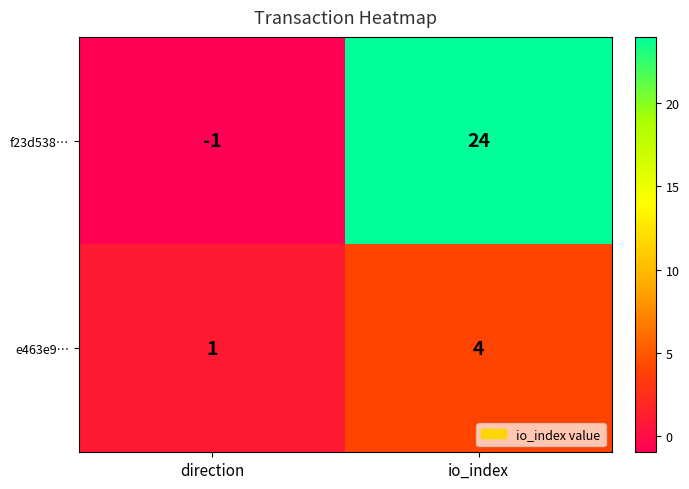

Reading right to left, transcribe all the data shown in this chart.

f23d538…: 24	-1
e463e9…: 4	1